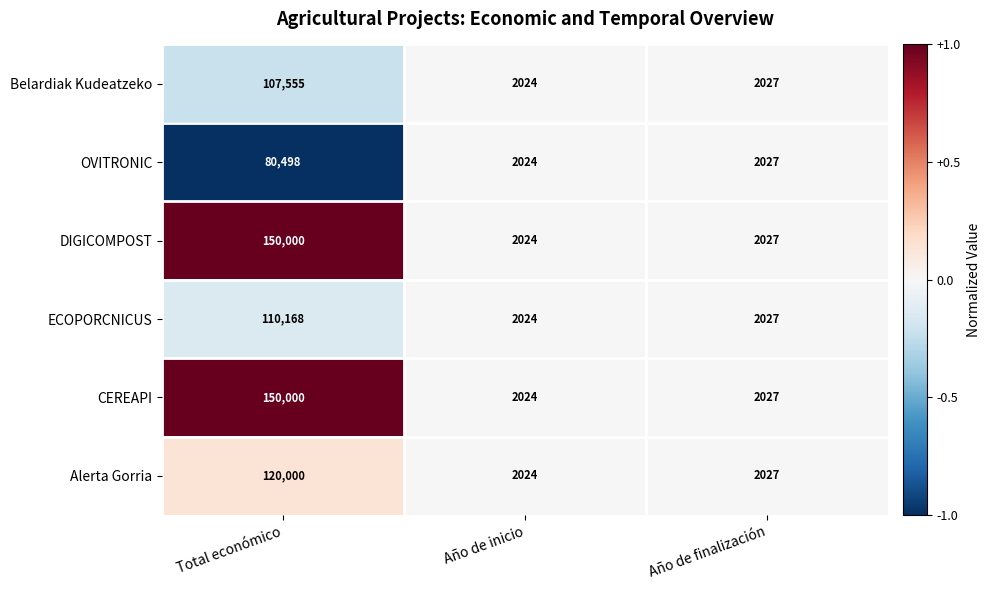

Count the number of categories in the chart.

3